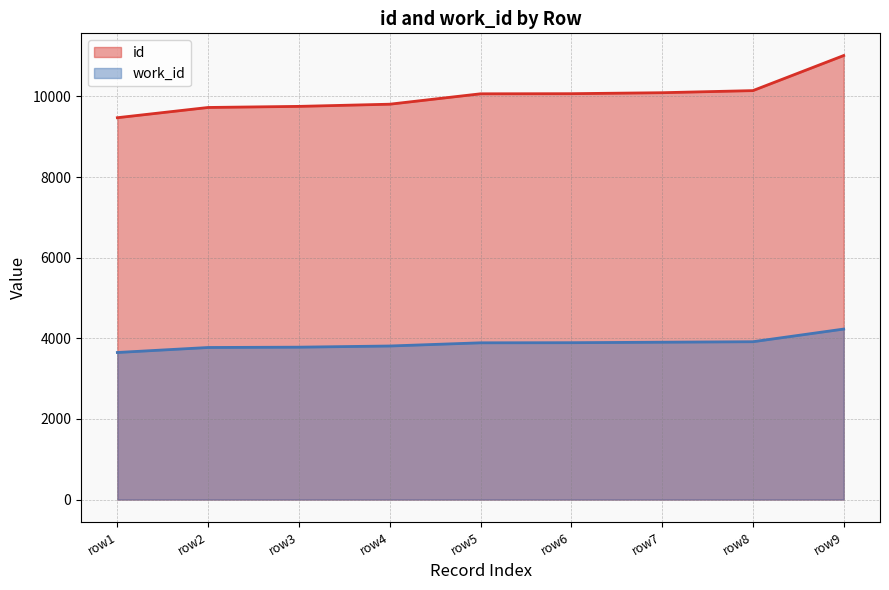

Reading right to left, list all the values displayed in this chart.

id: 11013	10143	10091	10067	10064	9806	9752	9725	9471
work_id: 4229	3915	3903	3891	3888	3809	3780	3772	3648